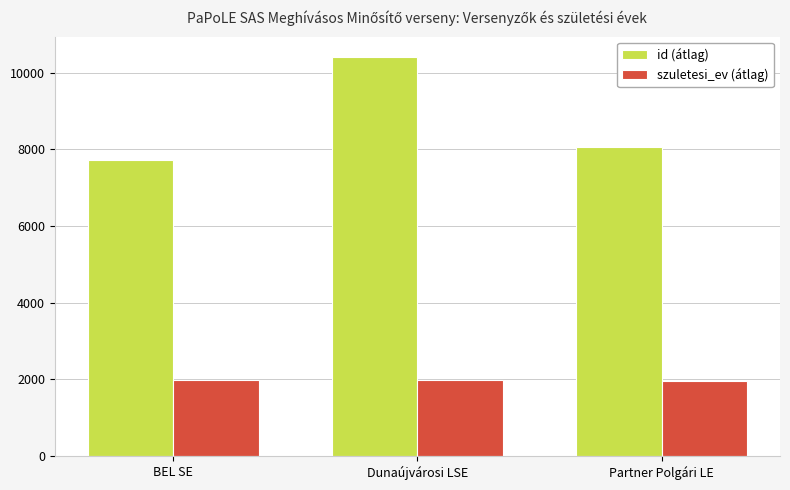

What position from the right is Dunaújvárosi LSE?

2